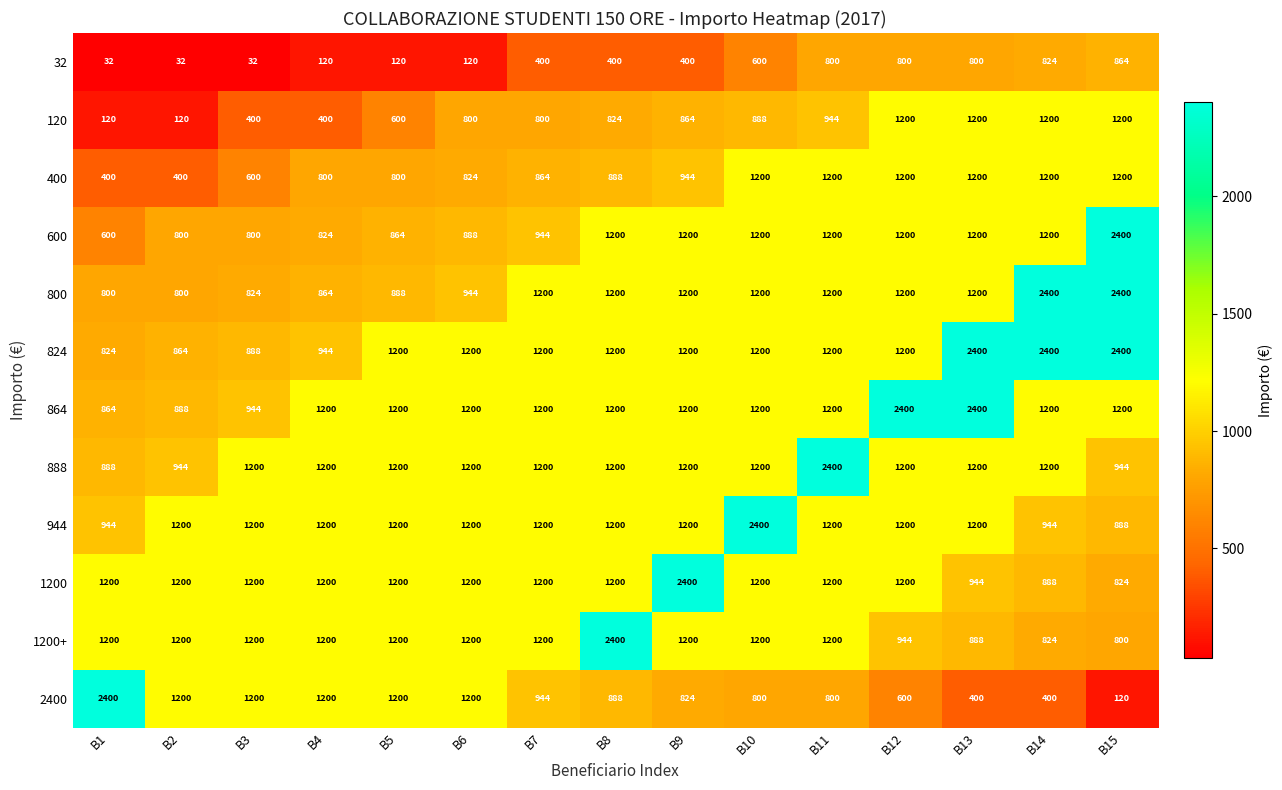

Between B1 and B14, which series saw the biggest shift?

2400